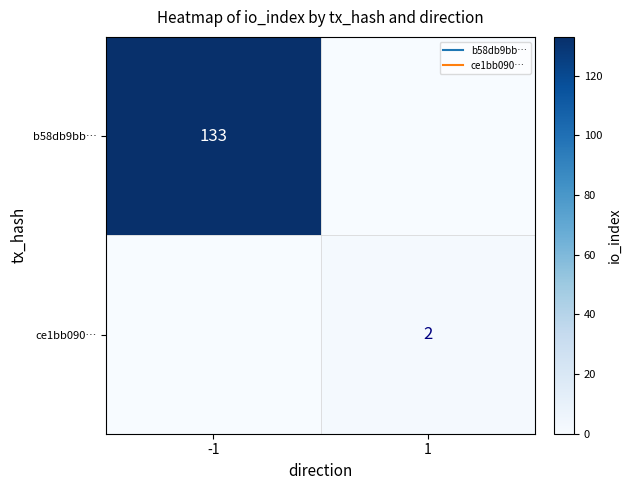

List the labels in order of b58db9bb… value, smallest first.

1, -1